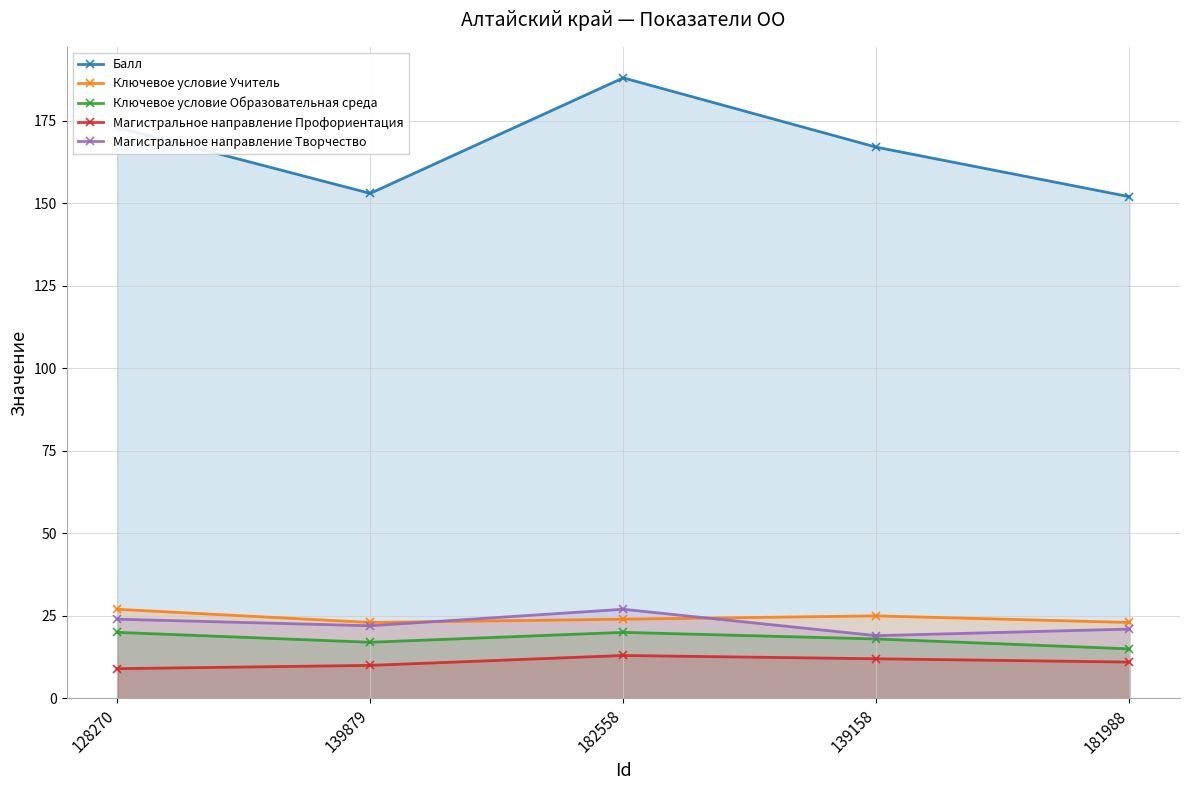

Rank the series at 139158 from highest to lowest value.

Балл, Ключевое условие Учитель, Магистральное направление Творчество, Ключевое условие Образовательная среда, Магистральное направление Профориентация